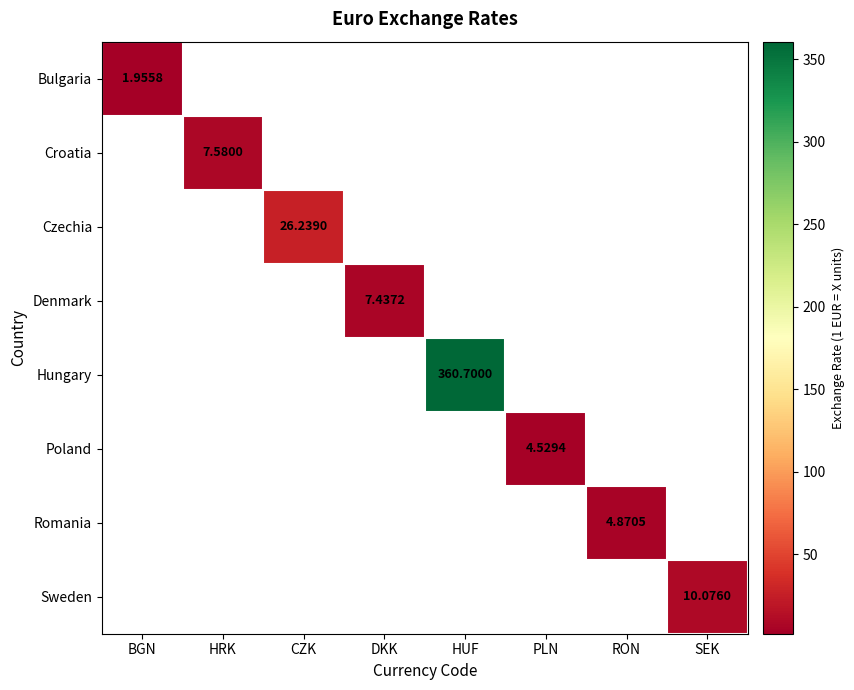

What is the maximum value shown in the chart?

360.7